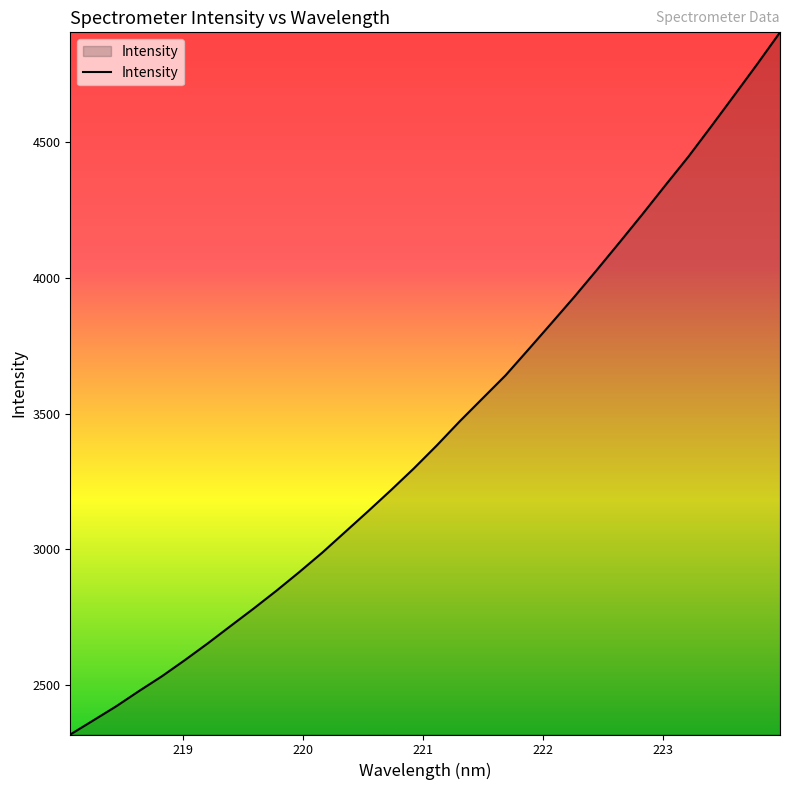

What is the maximum value shown in the chart?

4905.5